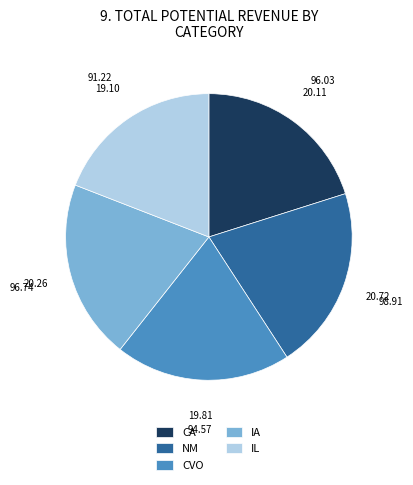

Approximately how many times larger is the value at IL compared to IA?

0.9